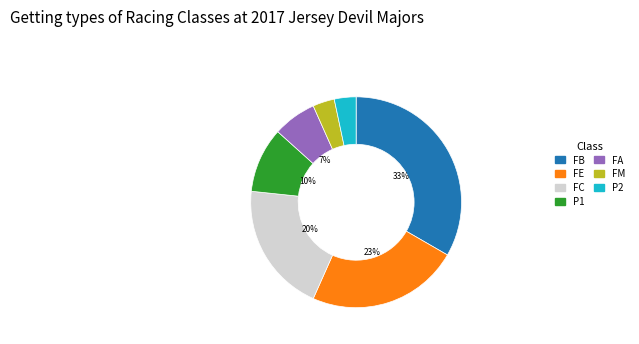

How many slices are in this pie chart?

7